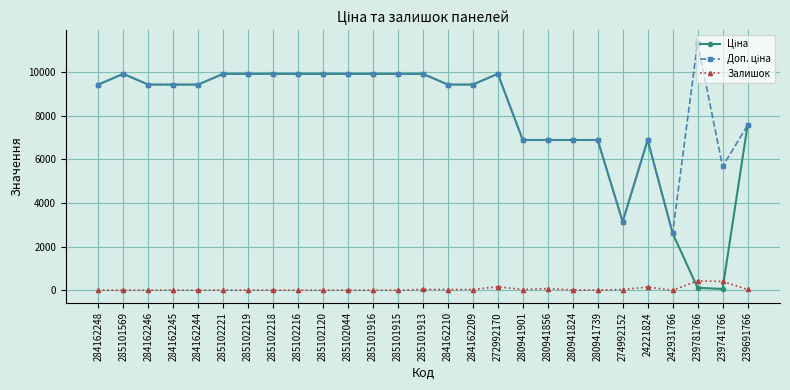

At how many categories does at least one series exceed 7386?

19